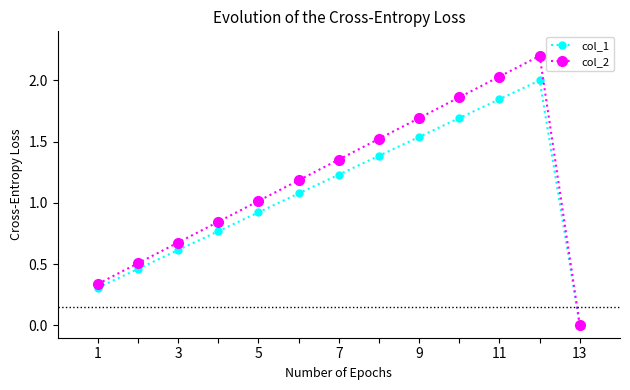

Which series has the largest total across all categories?

col_2